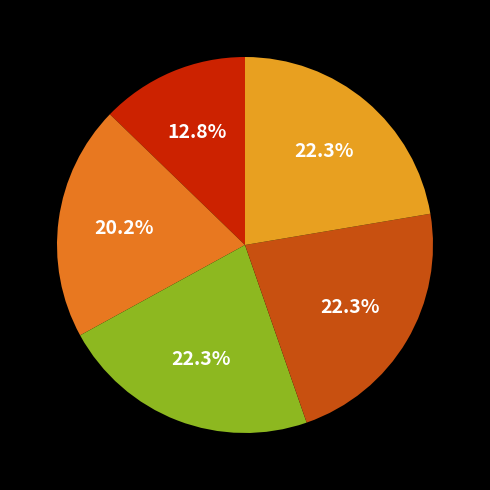

To the nearest percent, what is the difference between the largest and smallest slice percentages?

10%